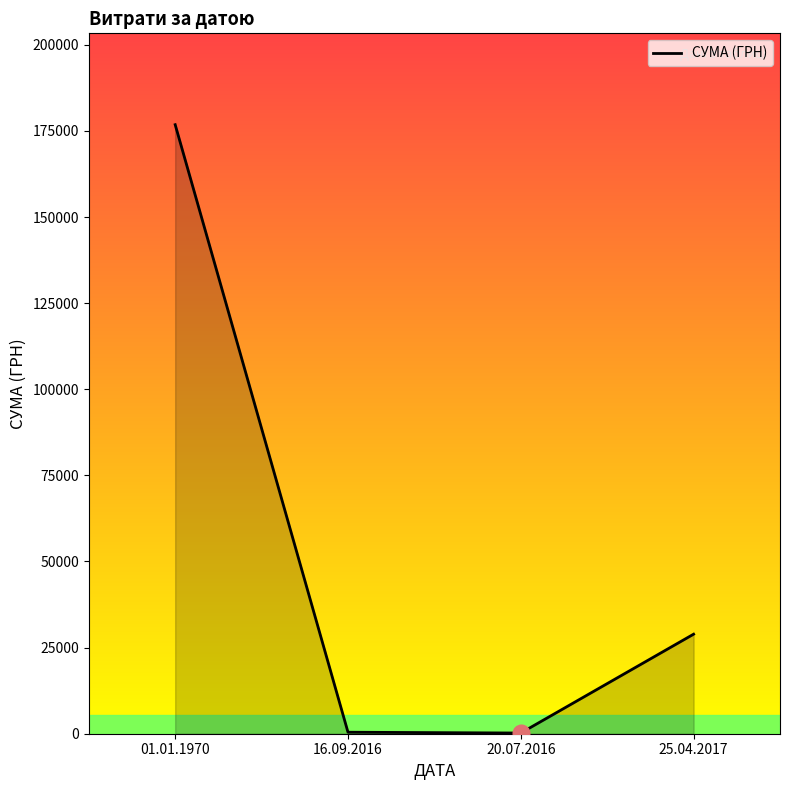

What is the difference between the values at 01.01.1970 and 20.07.2016?

176605.1